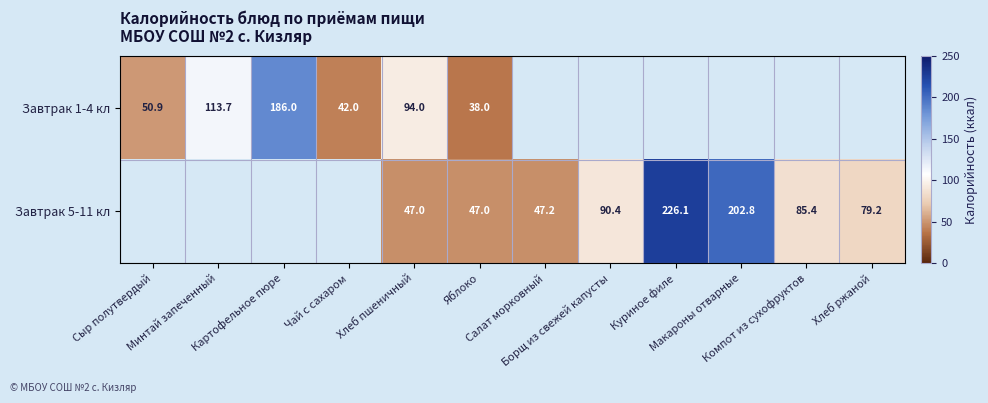

What is the greatest value displayed?

226.1